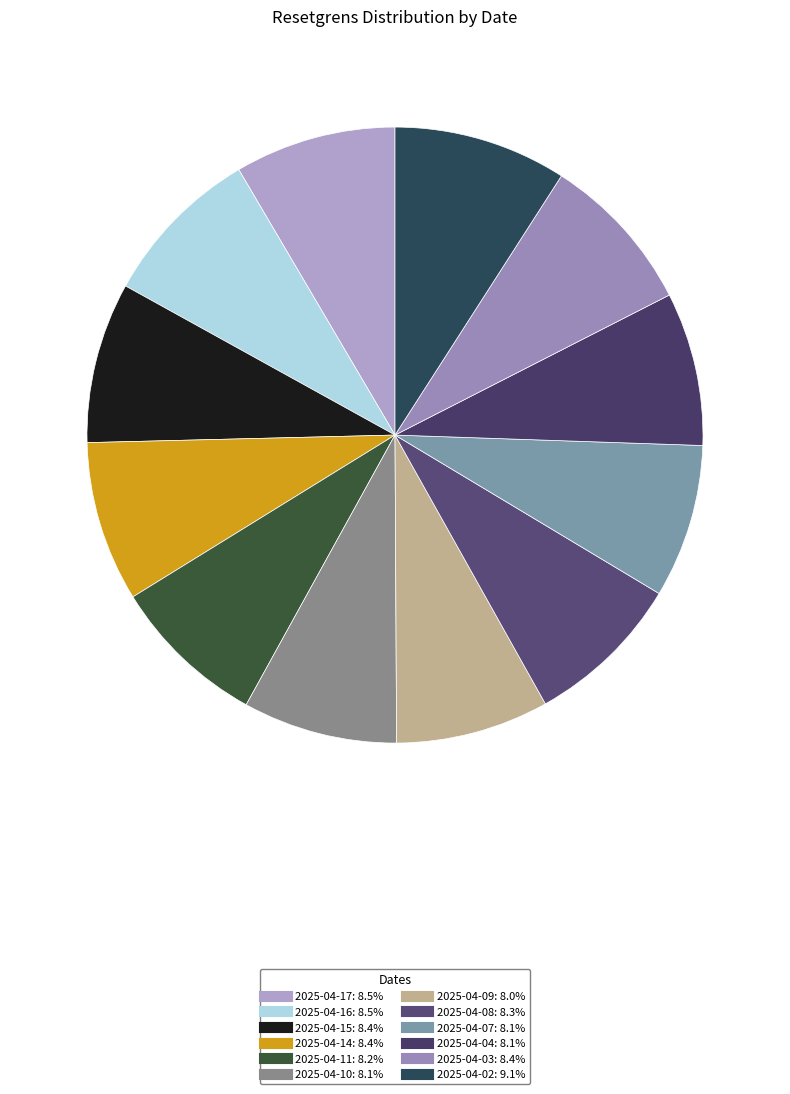

The 2025-04-15 slice represents 1% of the pie. True or false?

False